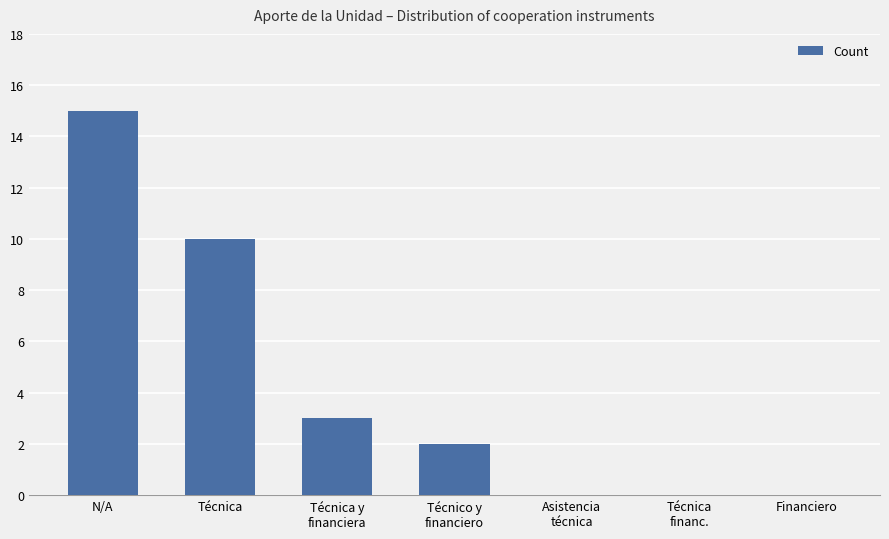

Is it true that the value at Asistencia
técnica is 9?

False